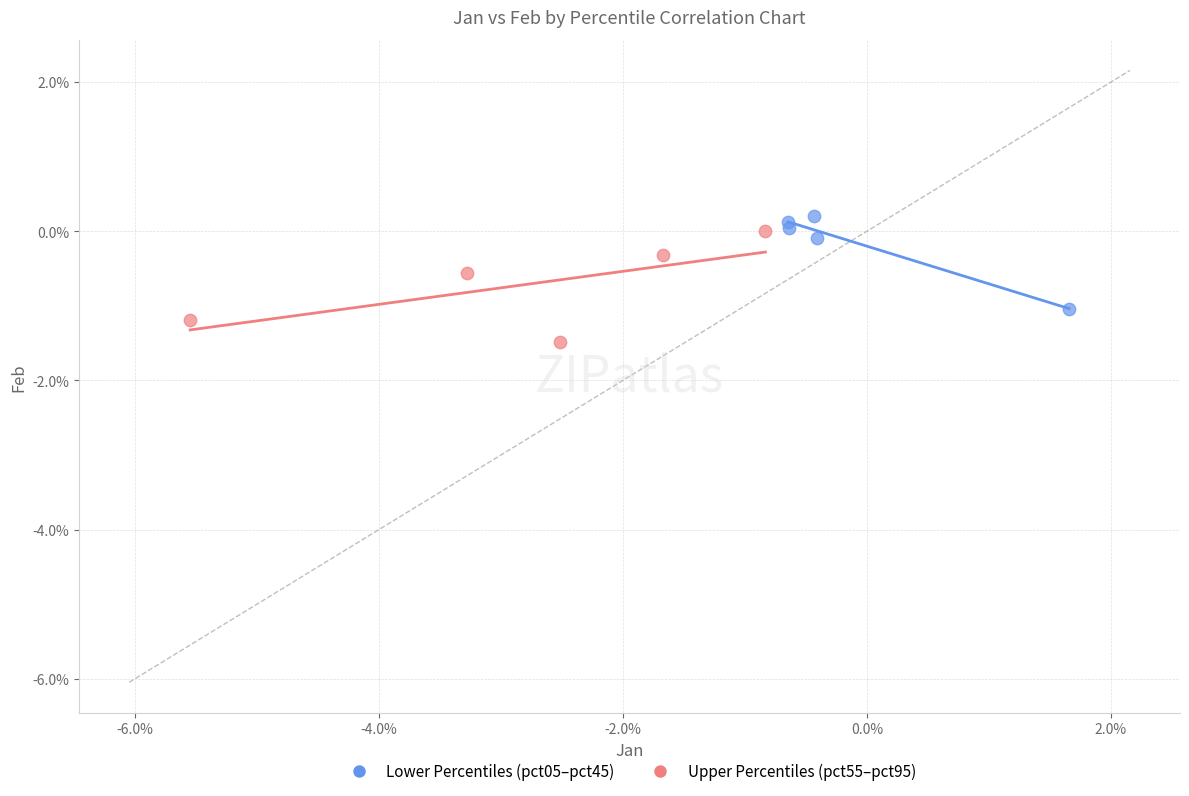

Which series has the largest Y range (max minus min)?

Upper Percentiles (pct55–pct95)